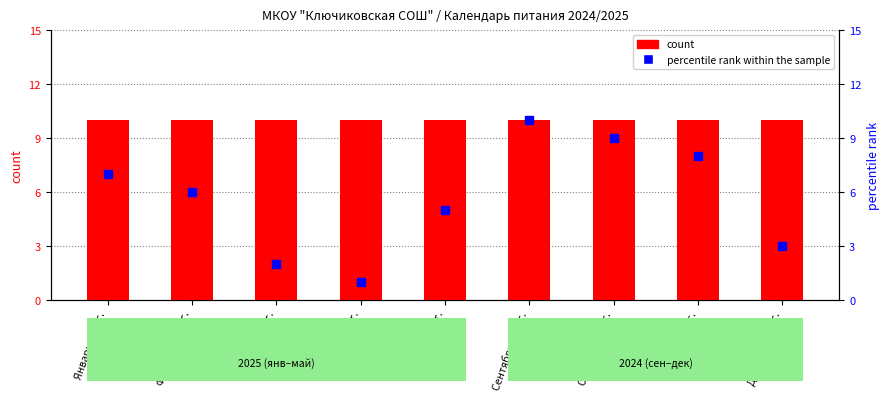

Reading left to right, list all the values displayed in this chart.

count: Январь 2025г.=10	Февраль 2025г.=10	Март 2025г.=10	Апрель 2025г.=10	Май 2025г.=10	Сентябрь 2024г.=10	Октябрь 2024г.=10	Ноябрь 2024г.=10	Декабрь 2024г.=10
percentile rank within the sample: Январь 2025г.=7	Февраль 2025г.=6	Март 2025г.=2	Апрель 2025г.=1	Май 2025г.=5	Сентябрь 2024г.=10	Октябрь 2024г.=9	Ноябрь 2024г.=8	Декабрь 2024г.=3